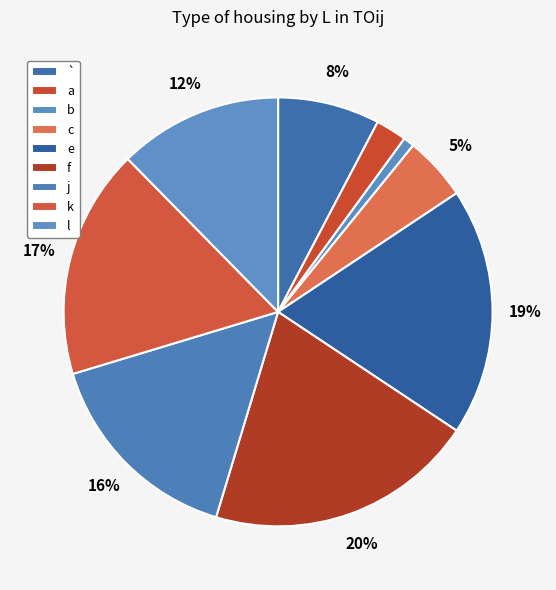

True or false: b accounts for 12% of the total.

False